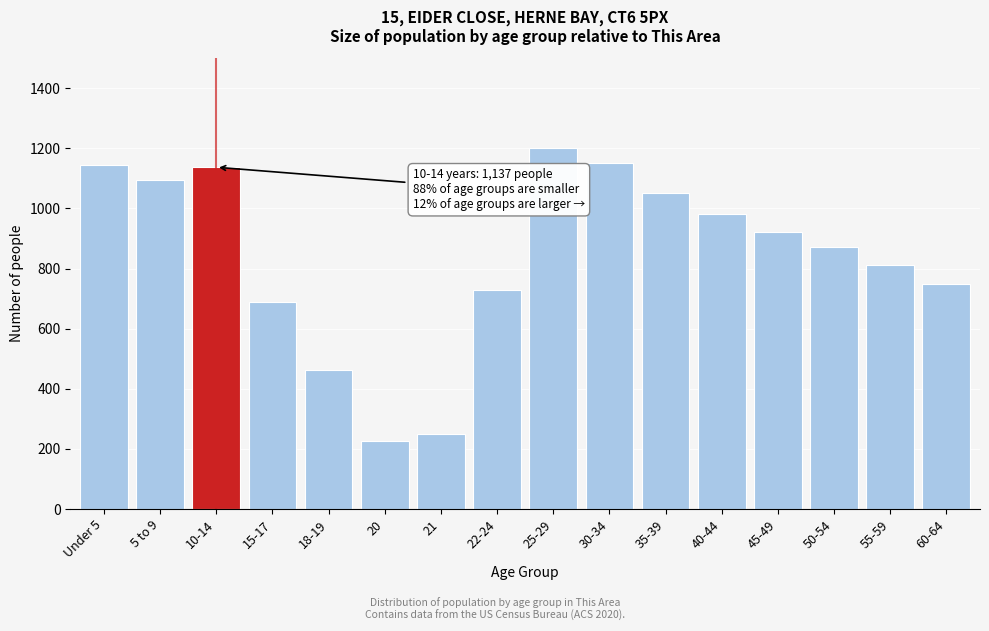

Reading right to left, list all the values displayed in this chart.

750	810	870	920	980	1050	1150	1200	730	250	227	462	690	1137	1096	1143